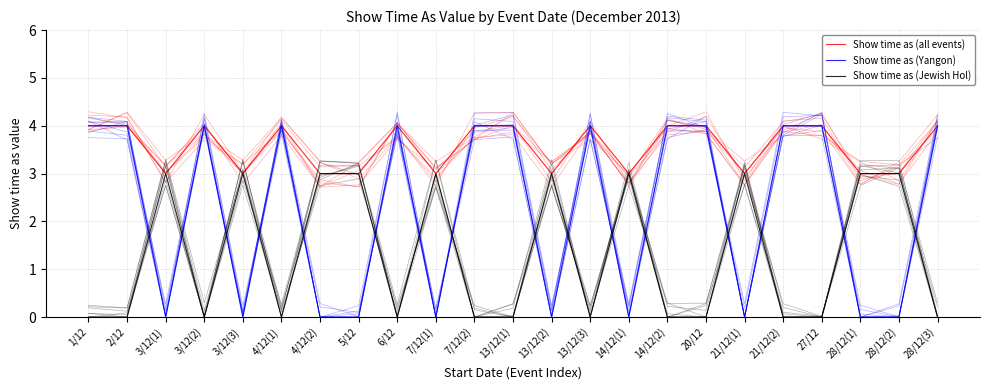

At which category is the sum across all series the highest?

1/12